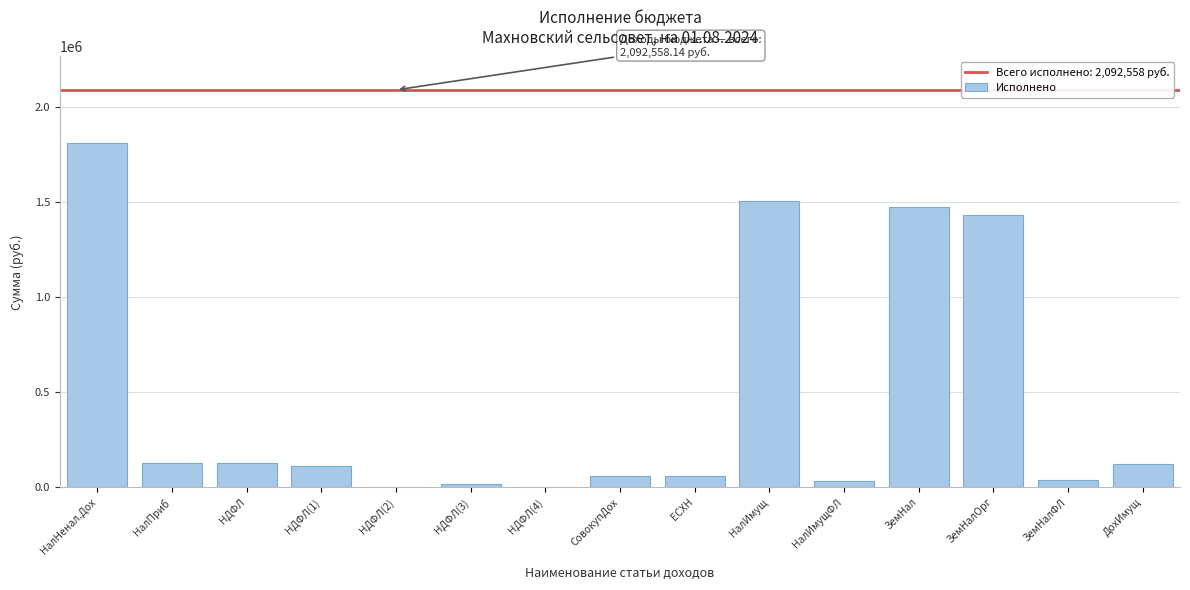

At which category does the chart reach its peak across all series?

НалНенал.Дох